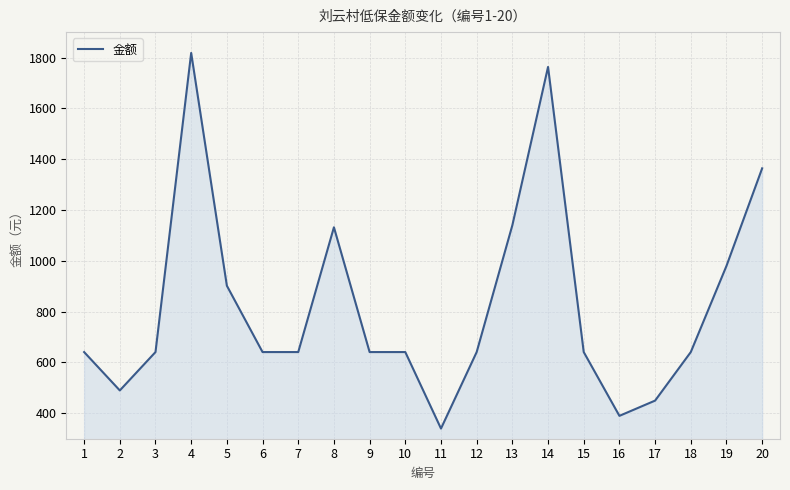

What is the minimum value shown in the chart?

340